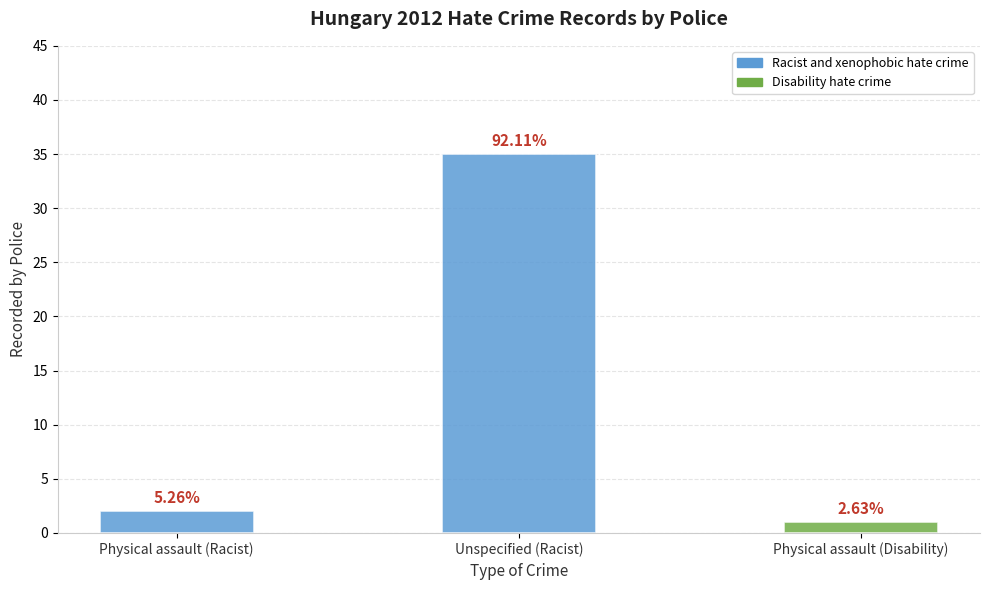

How many bars are there in total?

3